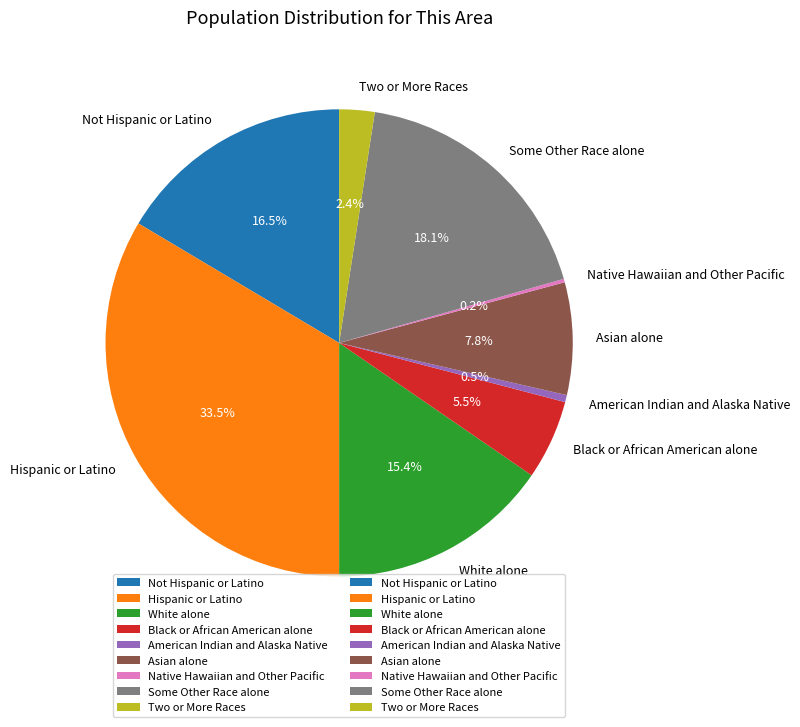

To the nearest percent, what percentage of the pie is Asian alone?

8%